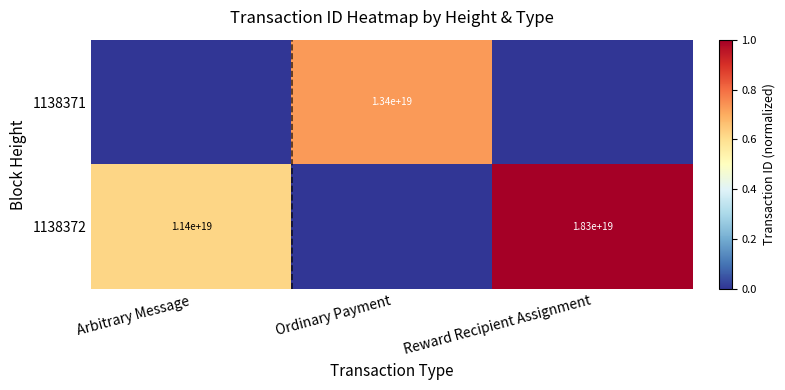

Between Reward Recipient Assignment and Ordinary Payment, which is larger?

Ordinary Payment